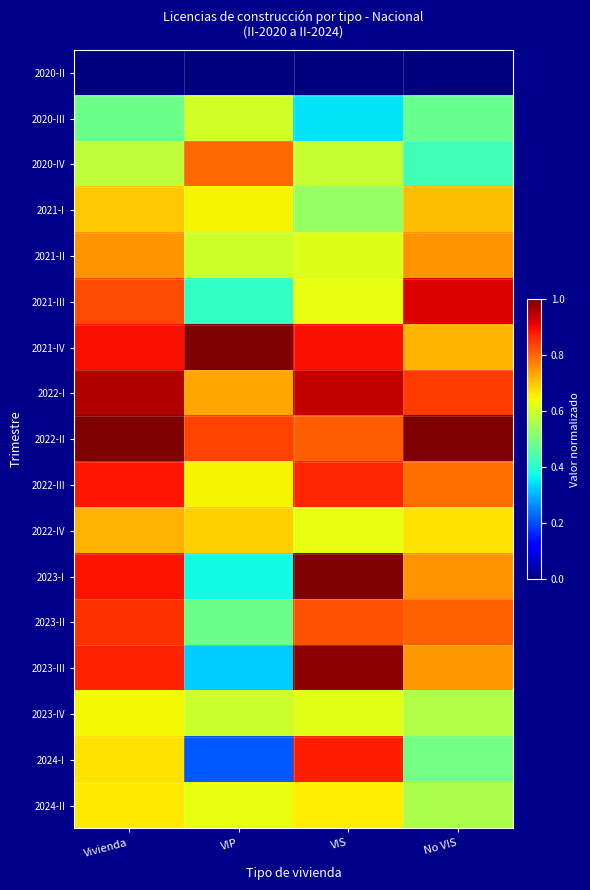

Which has a higher value, No VIS or VIP?

No VIS